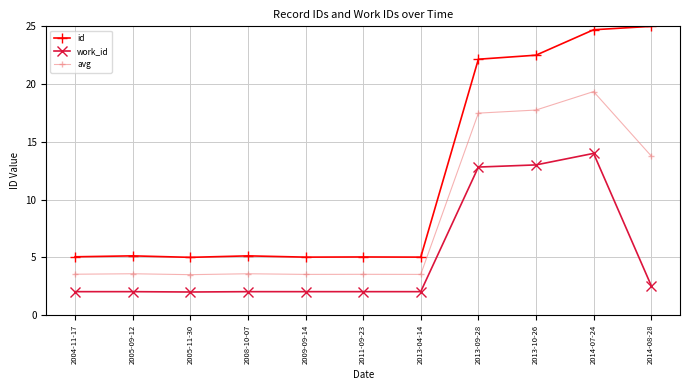

True or false: avg and id cross at least once.

False